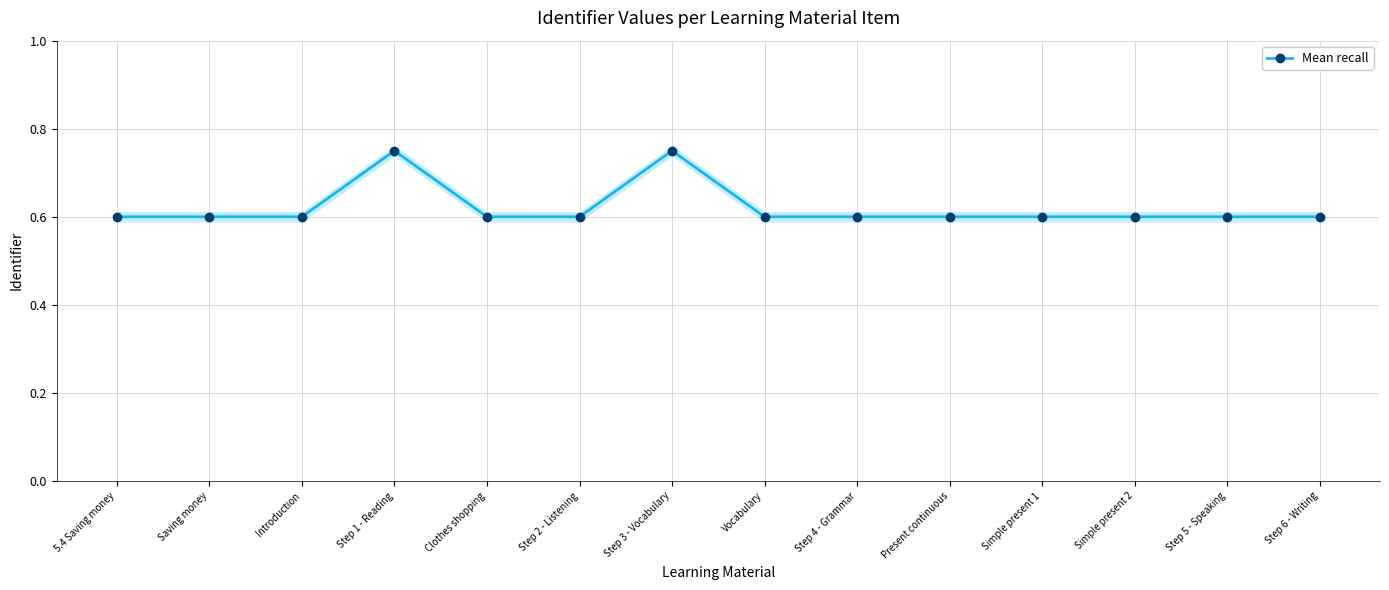

At which category does the data reach its first local peak?

Step 1 - Reading